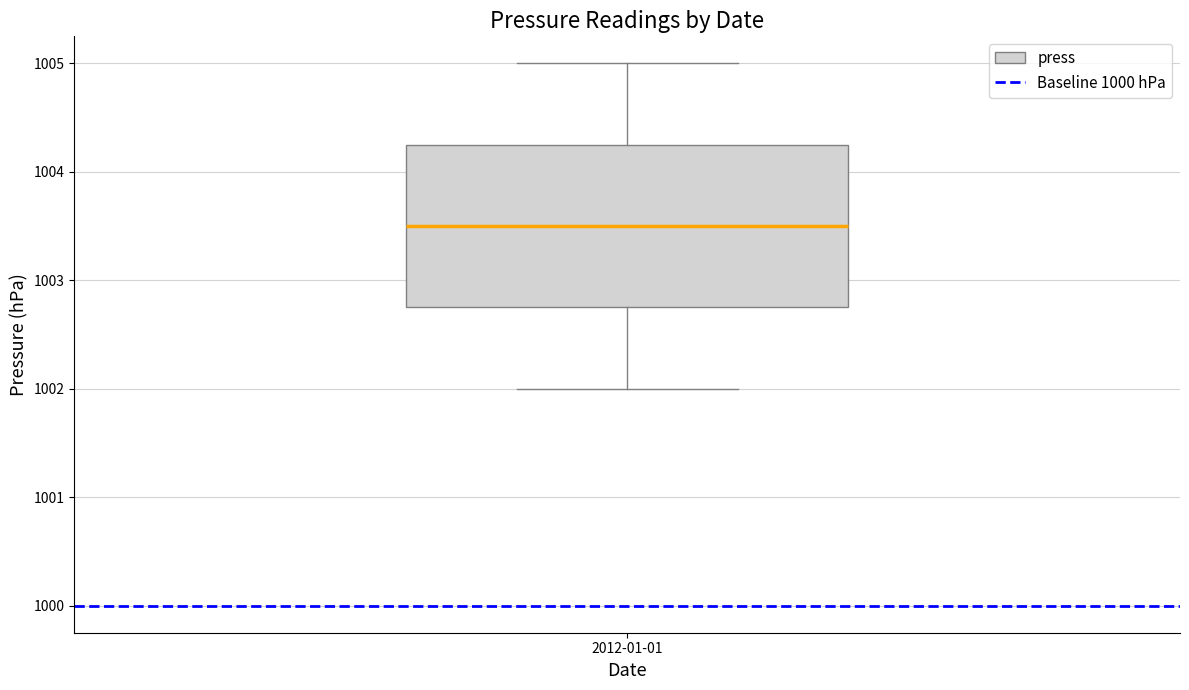

Read this box plot against the y-axis: the position of the median line, the range covered by the box, and the ends of both whiskers. The values are not printed on the chart, so give them approximately, as read against the axis.

median 1003.5, box 1002.8 to 1004.3, whiskers 1002.0 to 1005.0